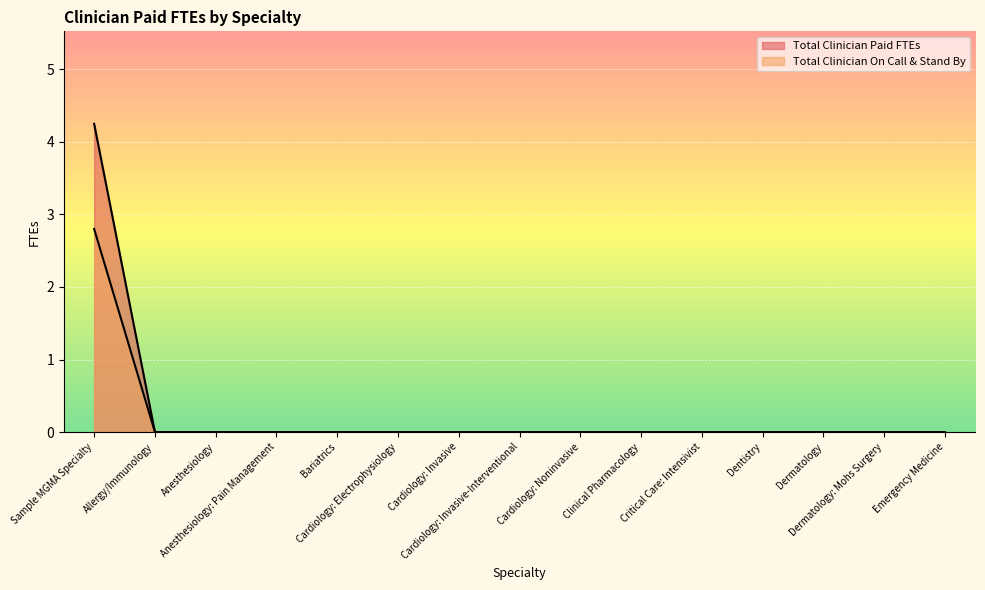

Where is Total Clinician On Call & Stand By nearest to the value 1?

Allergy/Immunology